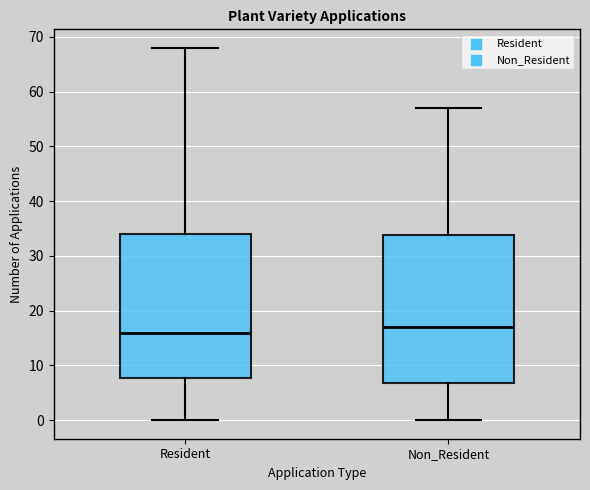

Reading left to right, read every box against the y-axis: the position of its median line, the range the box covers, and the ends of its whiskers. The values are not printed on the chart, so give them approximately, as read against the axis.

Resident: median 16, box 8 to 34, whiskers 0 to 68
Non_Resident: median 17, box 7 to 34, whiskers 0 to 57